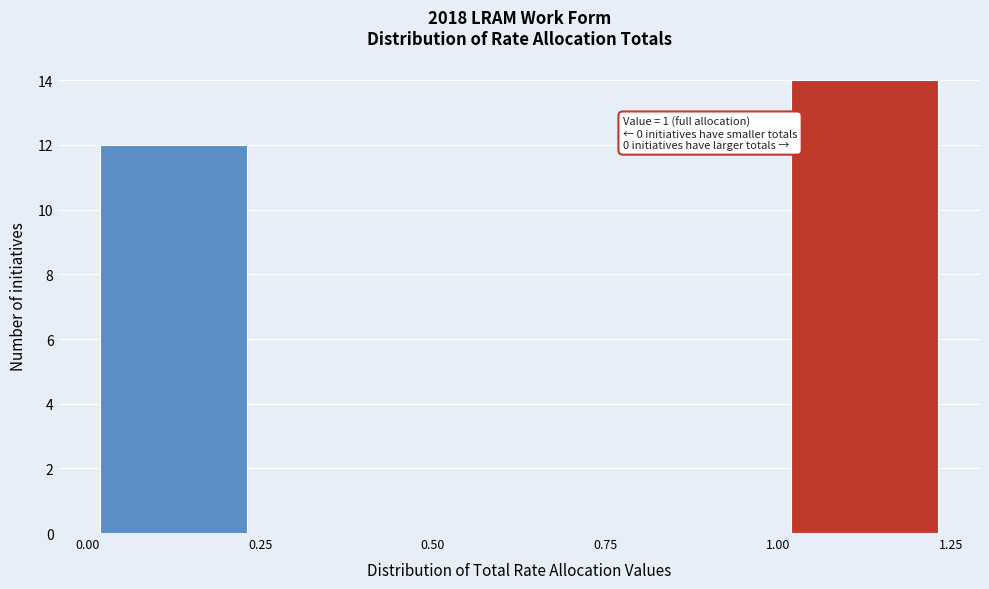

Which range on the x-axis has the tallest bar?

1.00 to 1.25